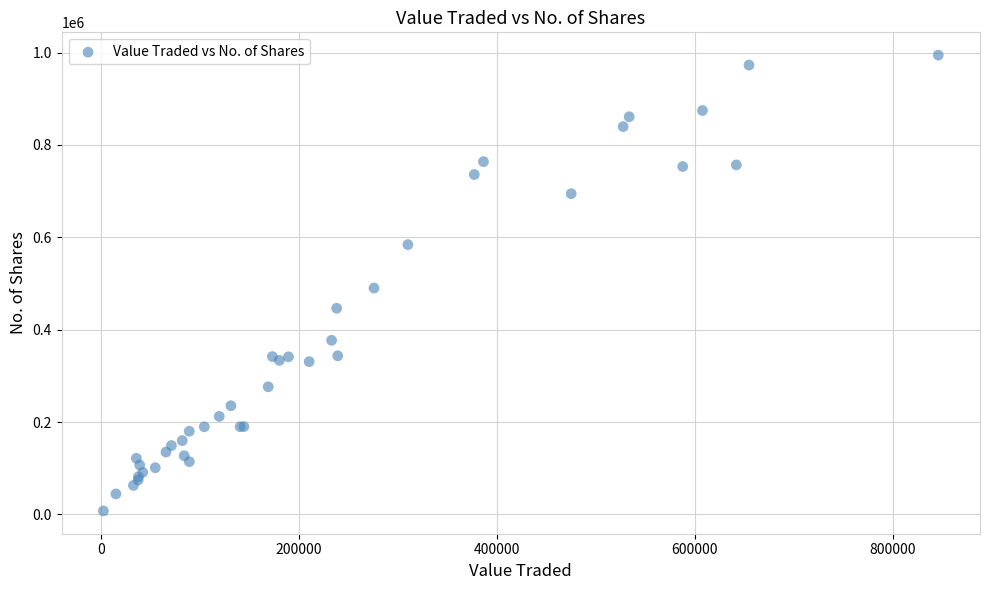

What Y value in the scatter plot is closest to 501037?

490145